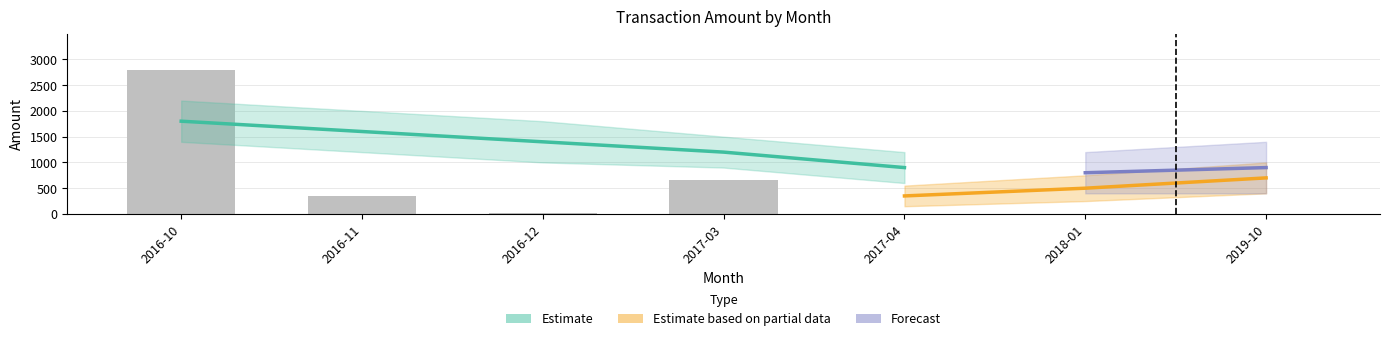

What is the maximum value shown in the chart?

2799.4